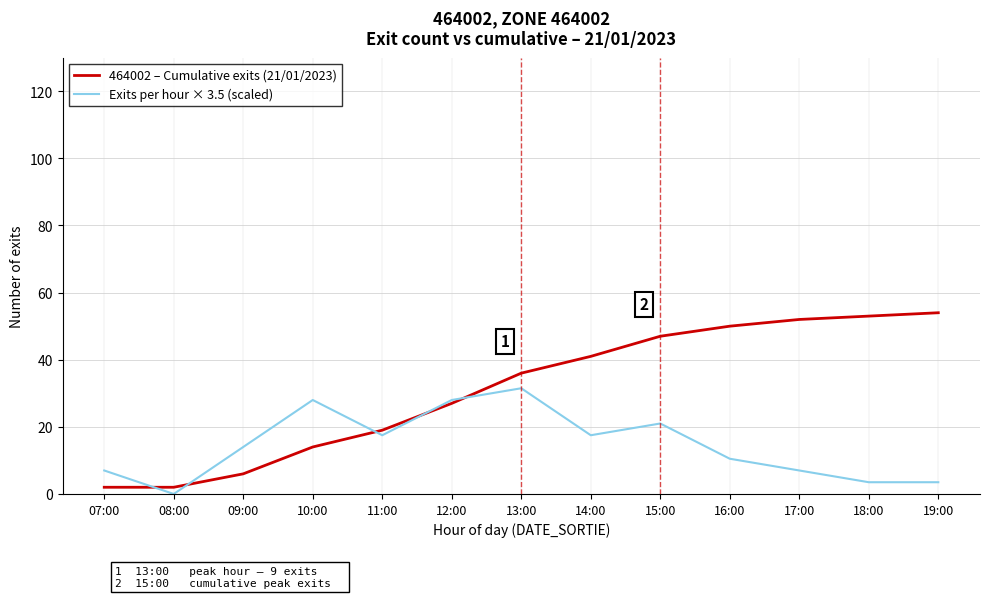

At which label is 464002 – Cumulative exits (21/01/2023) closest to 28?

12:00